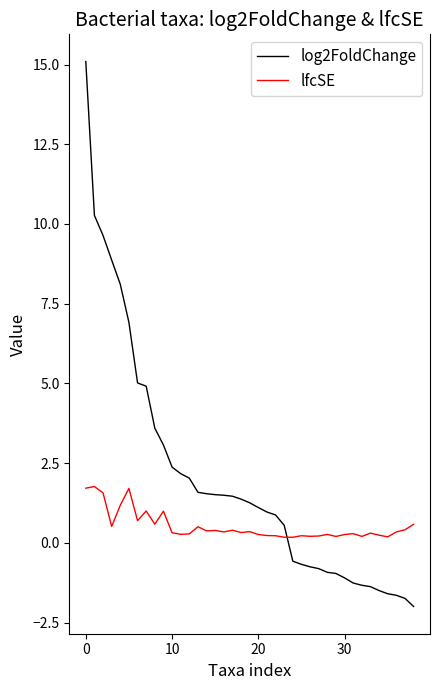

Which series has the largest total across all categories?

log2FoldChange